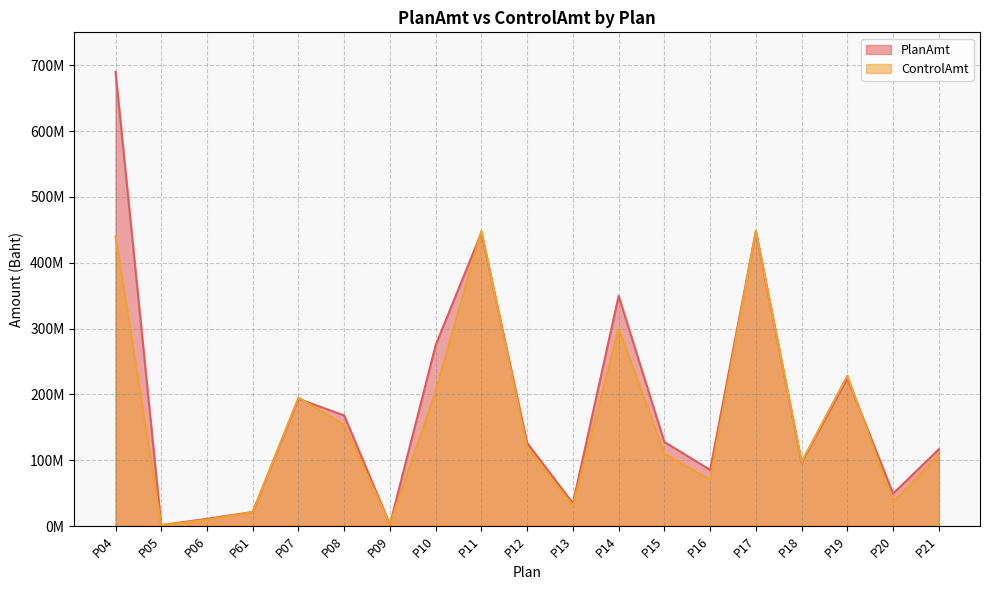

Which series has the widest spread of values?

PlanAmt